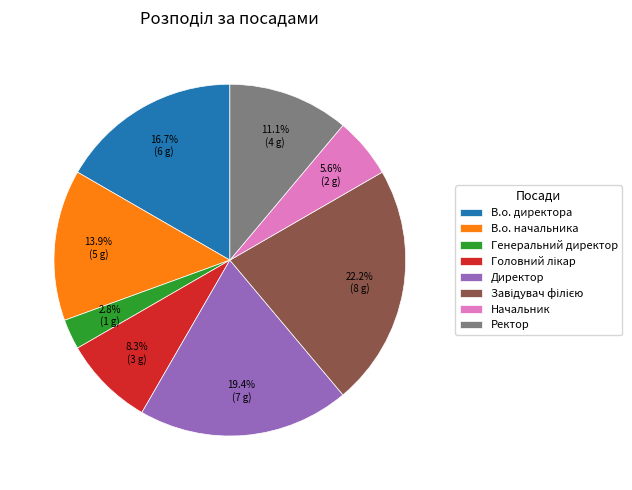

To the nearest percent, what is the average slice percentage?

12%